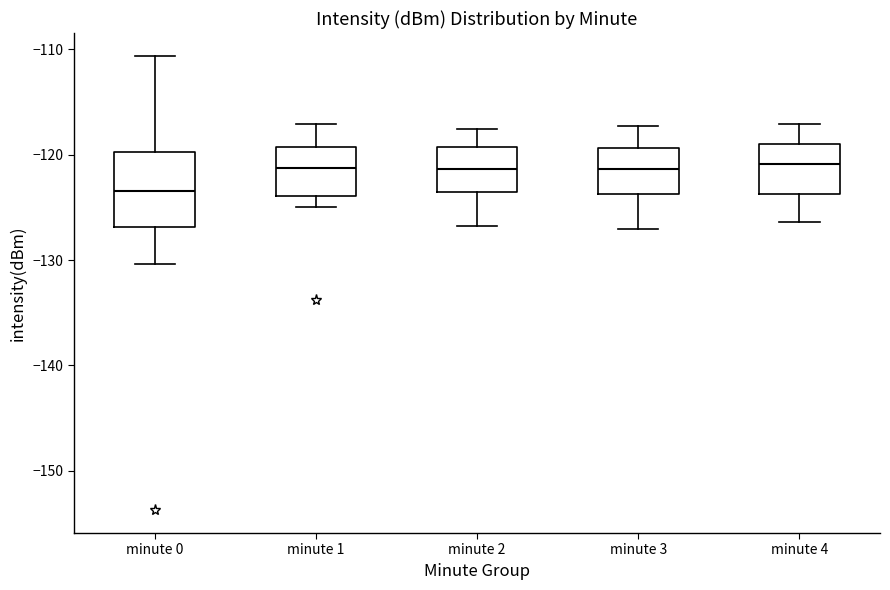

Comparing the boxes themselves (not the whiskers), which one is the tallest?

minute 0